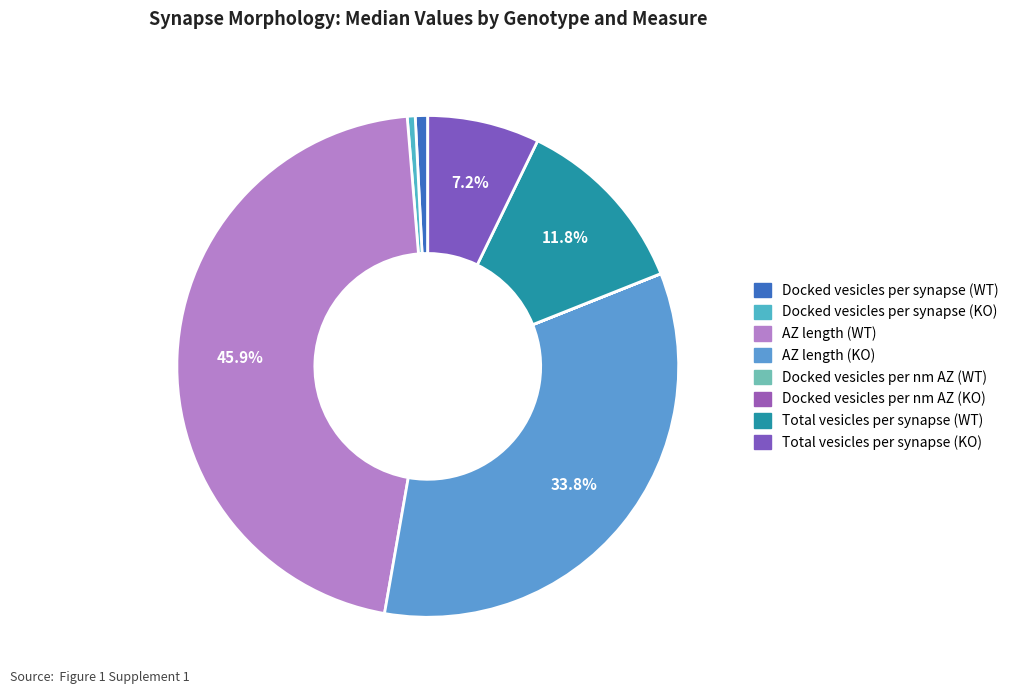

What portion of the pie excludes Total vesicles per synapse (WT)?

88.2%